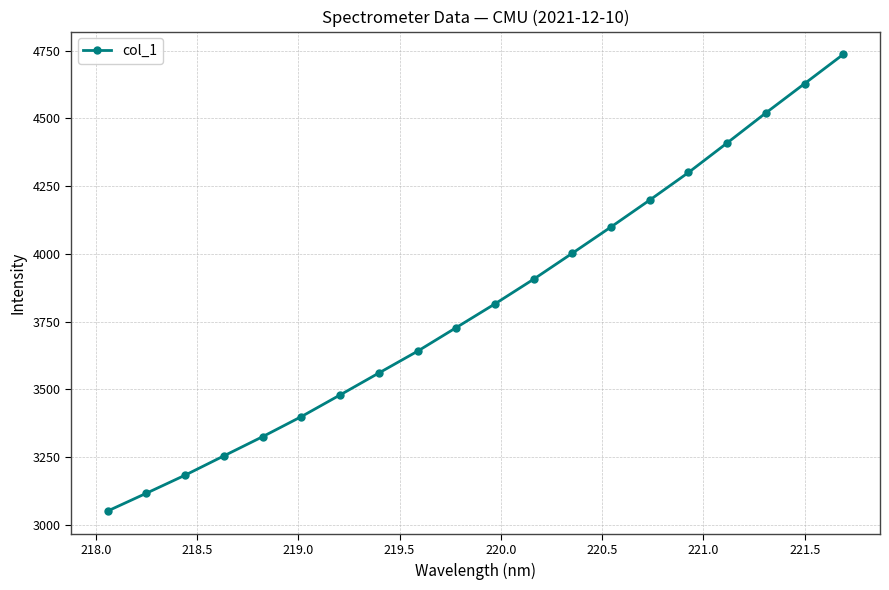

How many distinct data groups are displayed?

1